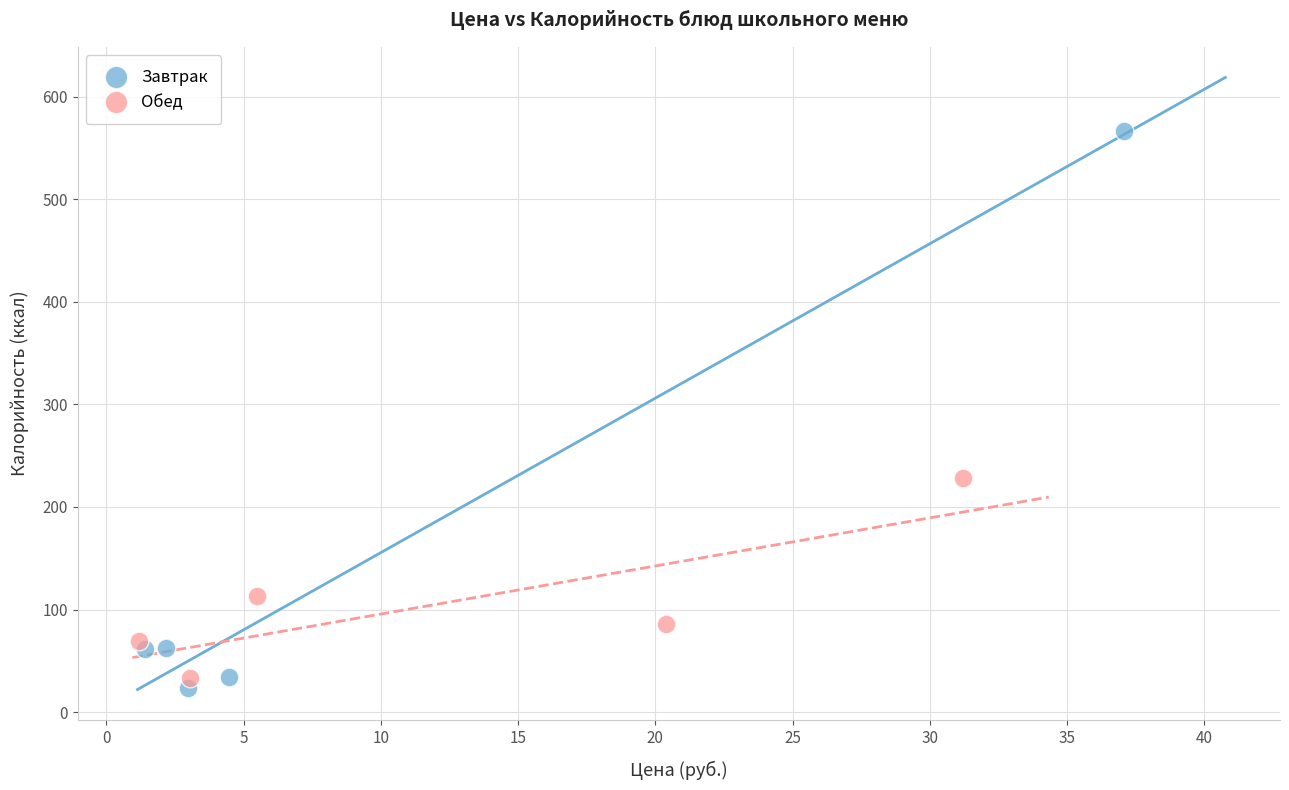

Which series reaches the maximum Y coordinate?

Завтрак